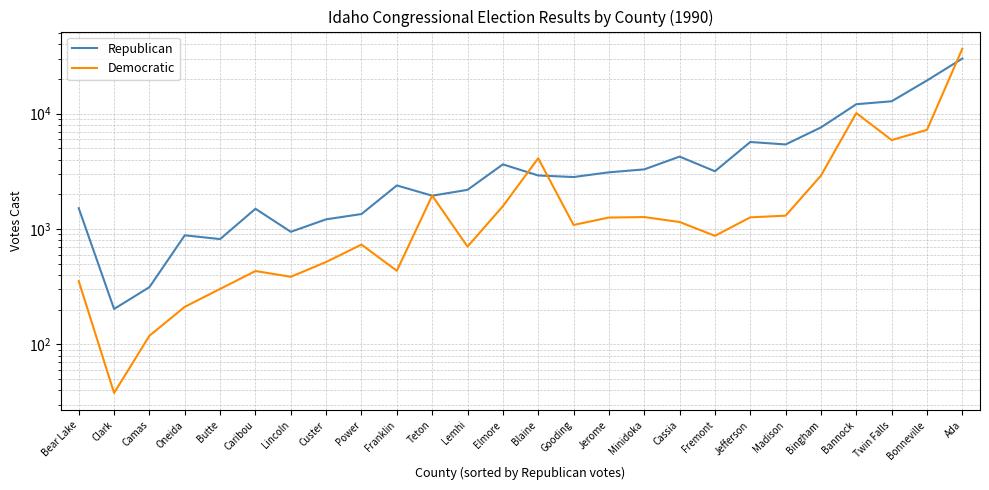

Between Lemhi and Jefferson, which series saw the biggest shift?

Republican